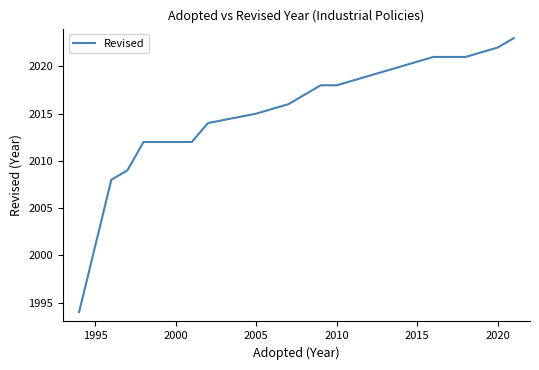

Does the chart display data point markers on the line(s)?

No